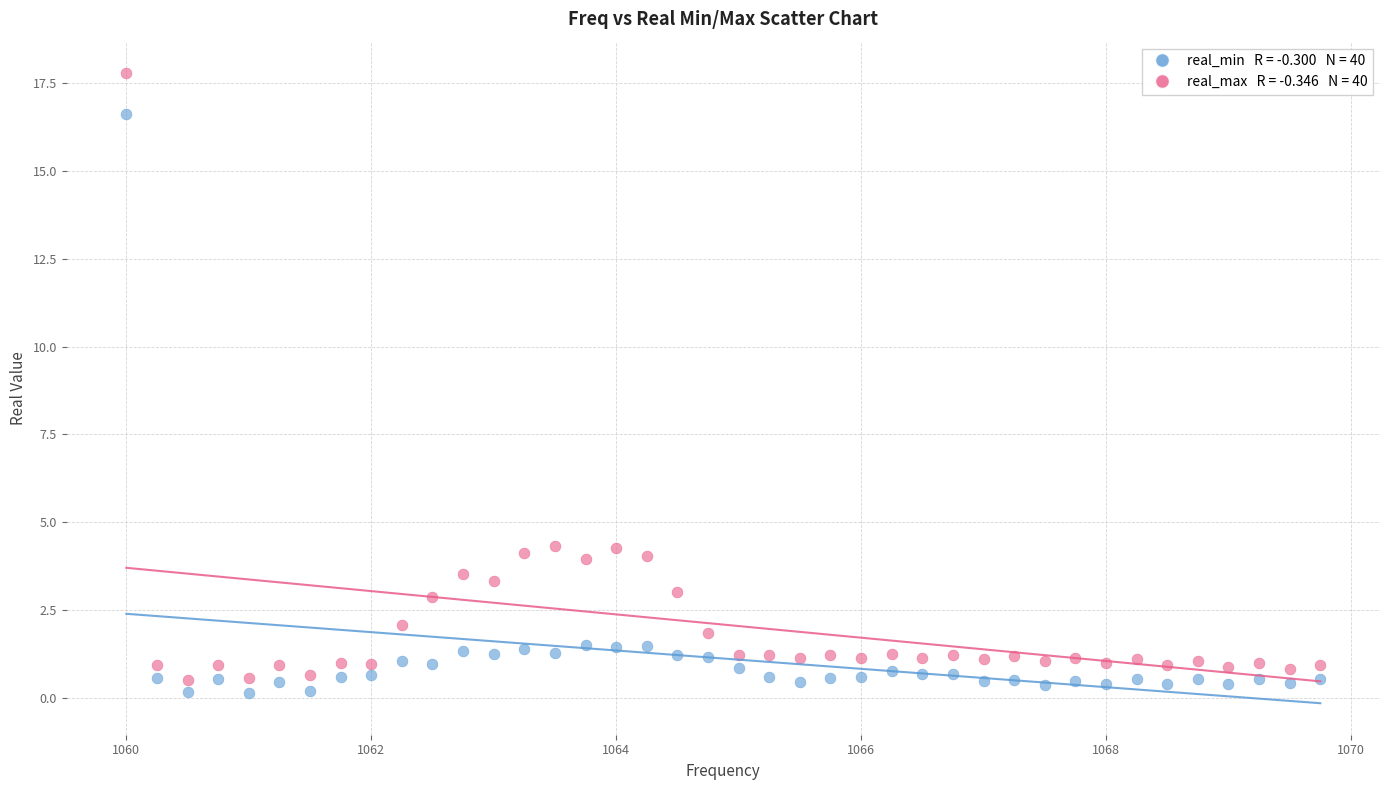

Across all data points, what is the range of Y values (max minus min)?

17.6